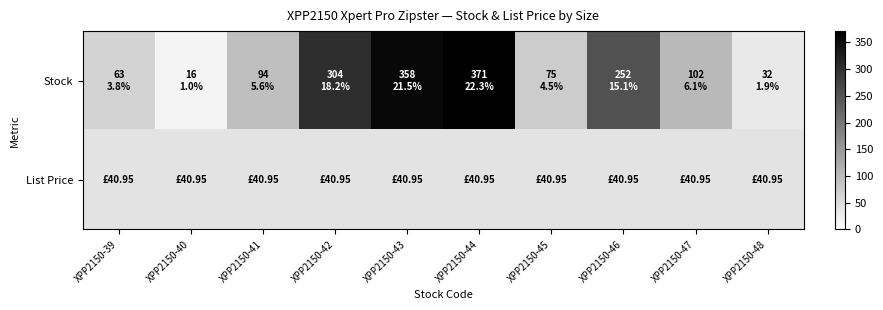

Reading right to left, what are all the values shown in this chart?

Stock: XPP2150-48=32.0	XPP2150-47=102.0	XPP2150-46=252.0	XPP2150-45=75.0	XPP2150-44=371.0	XPP2150-43=358.0	XPP2150-42=304.0	XPP2150-41=94.0	XPP2150-40=16.0	XPP2150-39=63.0
List Price: XPP2150-48=41.0	XPP2150-47=41.0	XPP2150-46=41.0	XPP2150-45=41.0	XPP2150-44=41.0	XPP2150-43=41.0	XPP2150-42=41.0	XPP2150-41=41.0	XPP2150-40=41.0	XPP2150-39=41.0